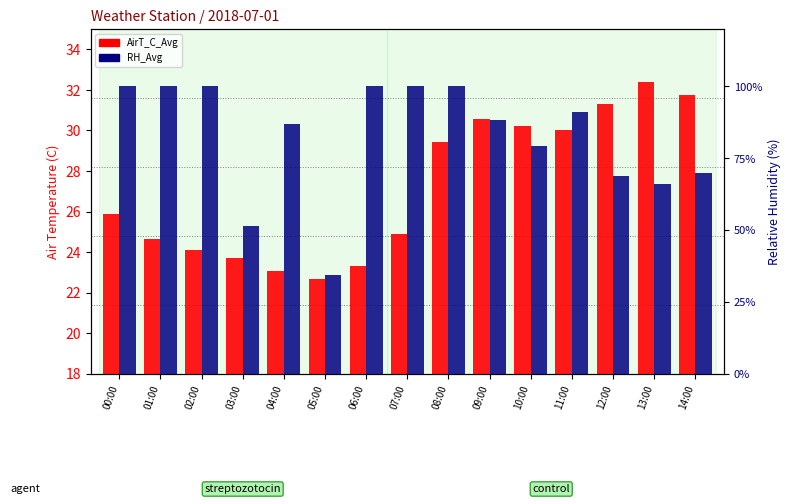

Where does the RH_Avg series first go above 88?

00:00